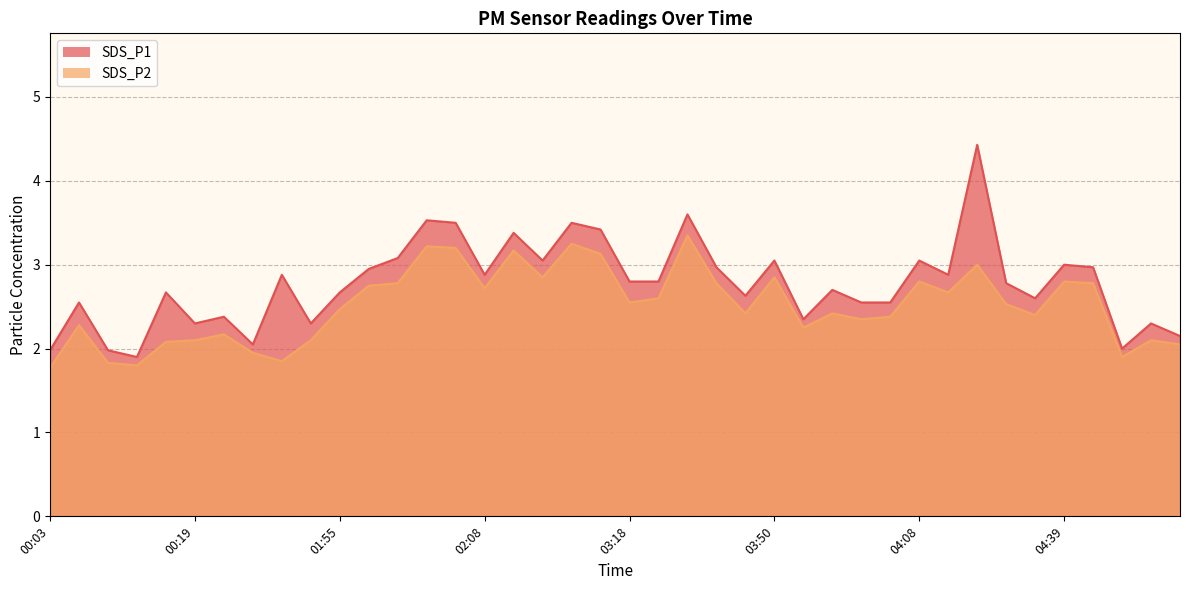

True or false: SDS_P2 and SDS_P1 intersect in this chart.

False